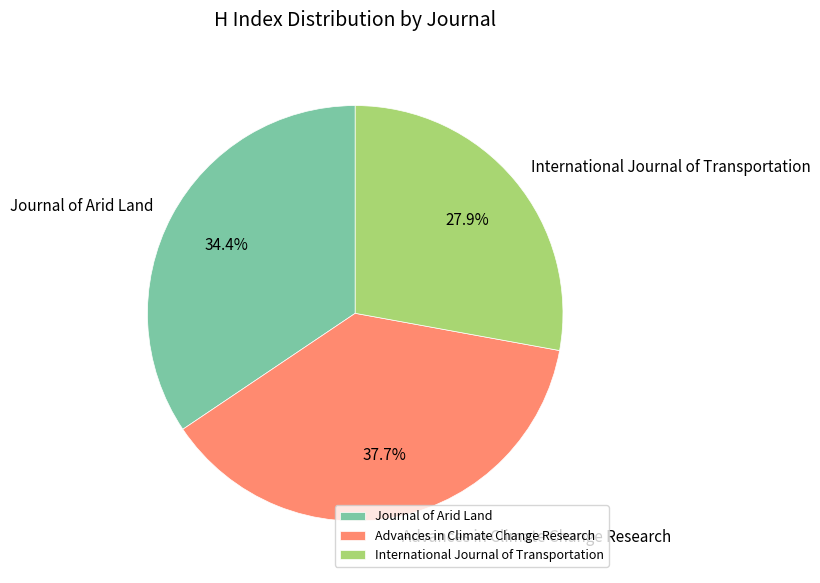

Which slice is the smallest?

International Journal of Transportation